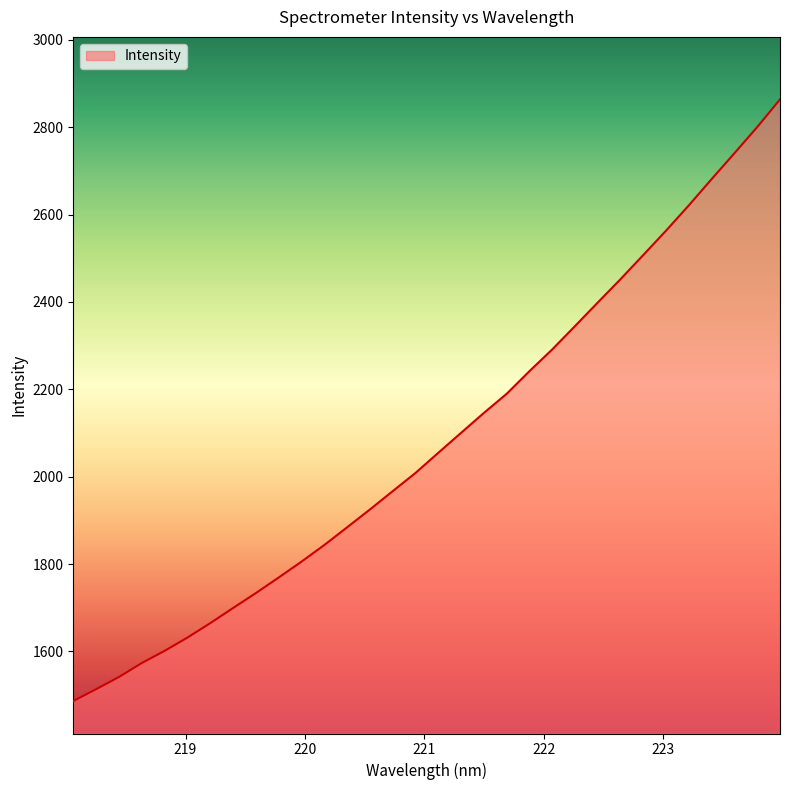

Does the chart display data point markers on the line(s)?

No